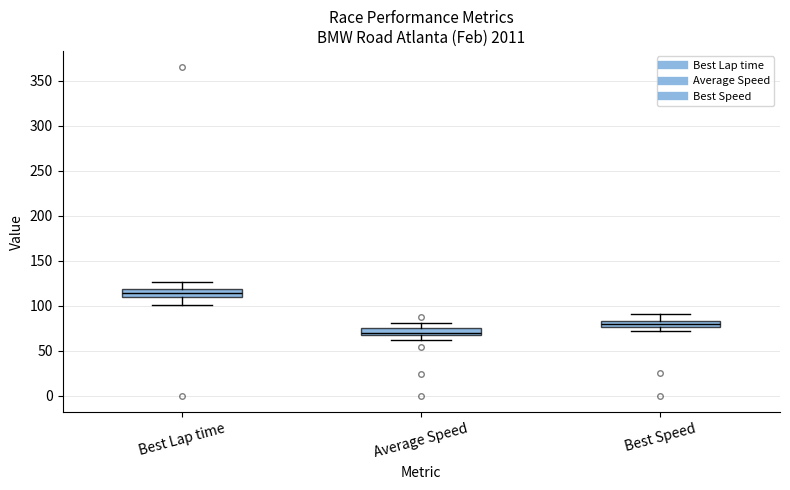

Where does the median line of the box for Best Speed sit on the y-axis? The values are not printed on the chart, so give them approximately, as read against the axis.

80